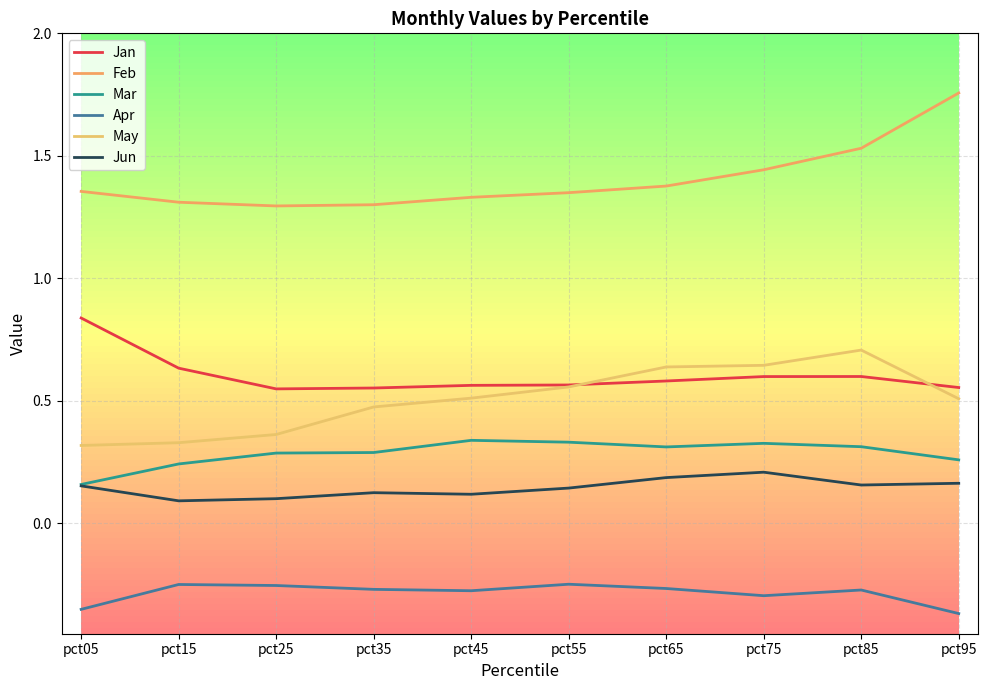

What is the total value across all series at pct05?

2.5